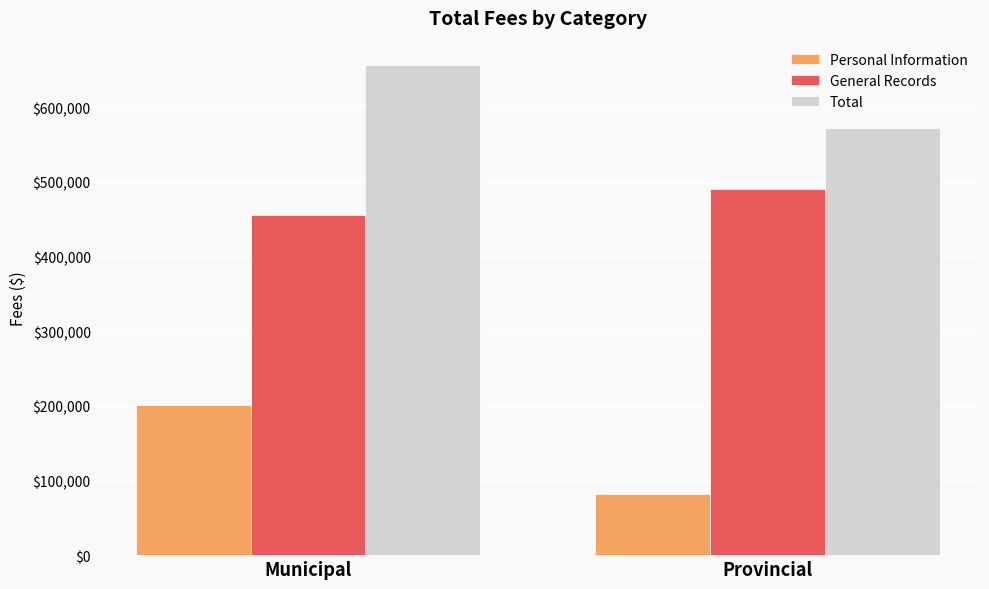

At Municipal, list the series in order from smallest to largest.

Personal Information, General Records, Total